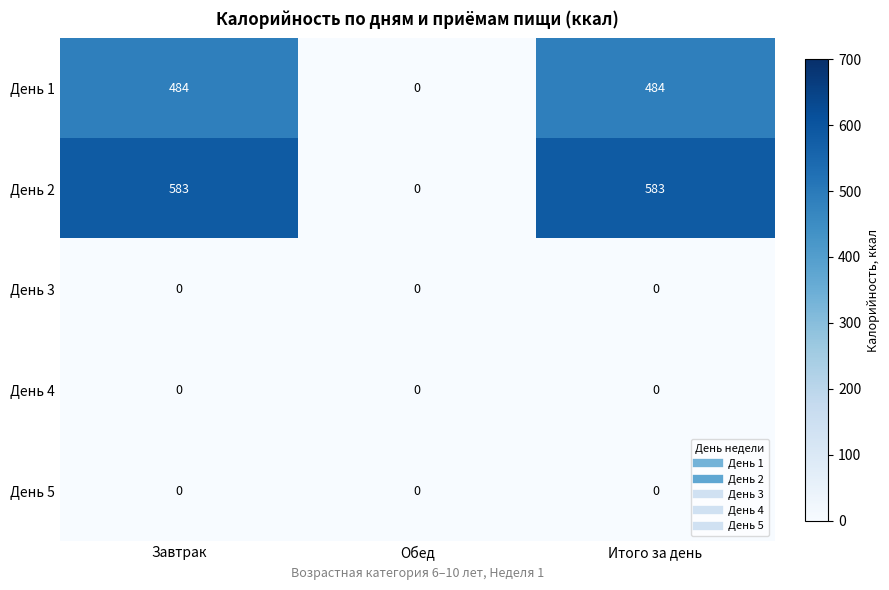

What is the highest value of the День 1 series?

484